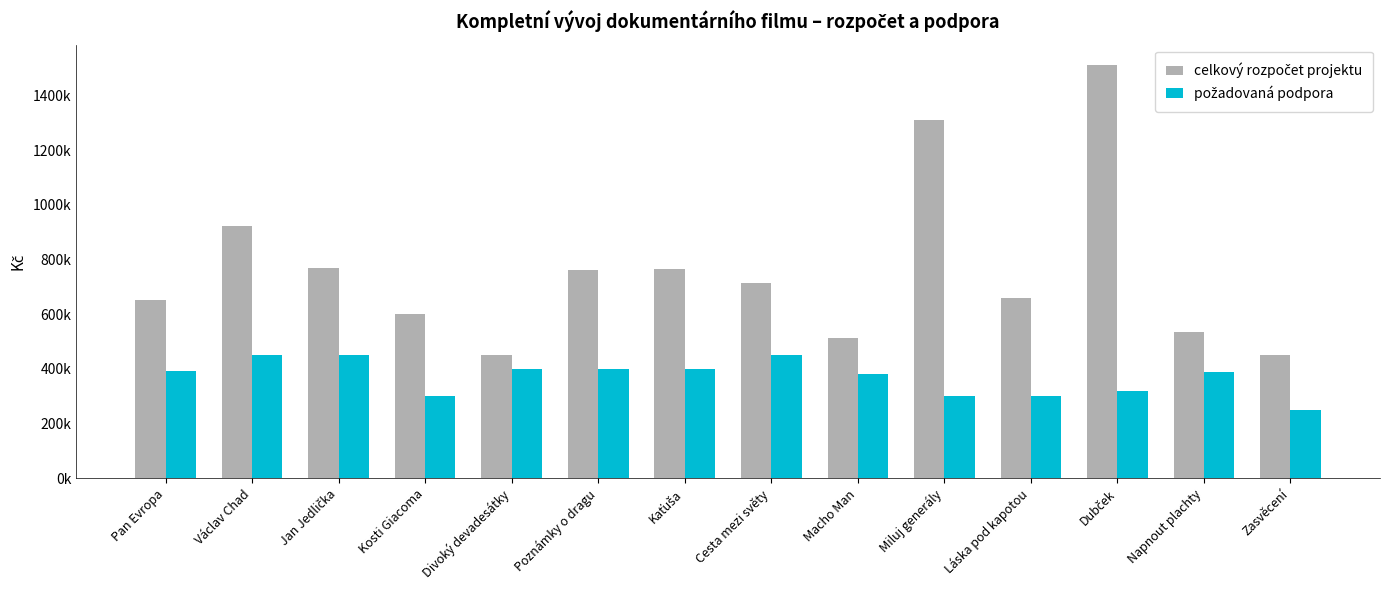

The value of celkový rozpočet projektu at Kaťuša is 764400. True or false?

True